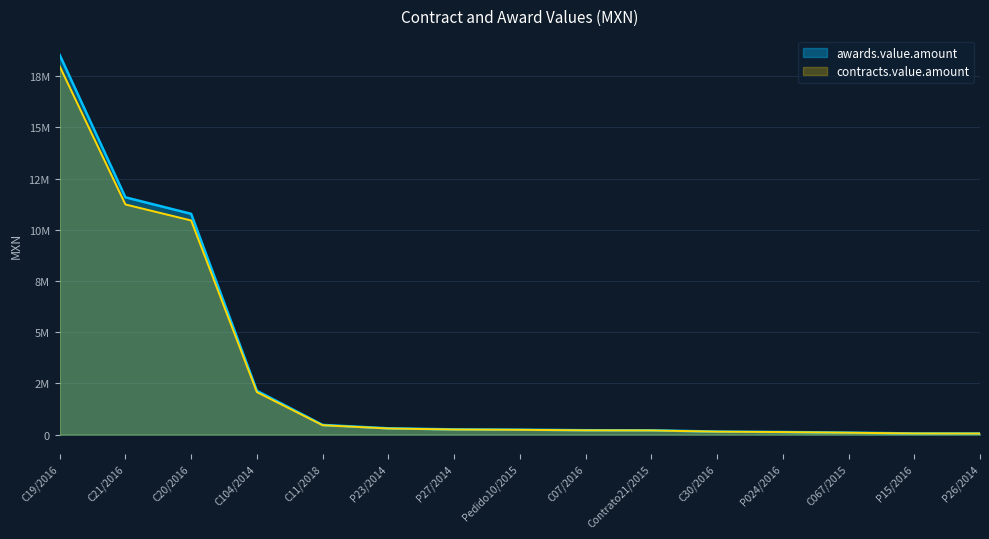

List the labels in order of awards.value.amount value, largest first.

C19/2016, C21/2016, C20/2016, C104/2014, C11/2018, P23/2014, P27/2014, Pedido10/2015, C07/2016, Contrato21/2015, C30/2016, P024/2016, C067/2015, P15/2016, P26/2014